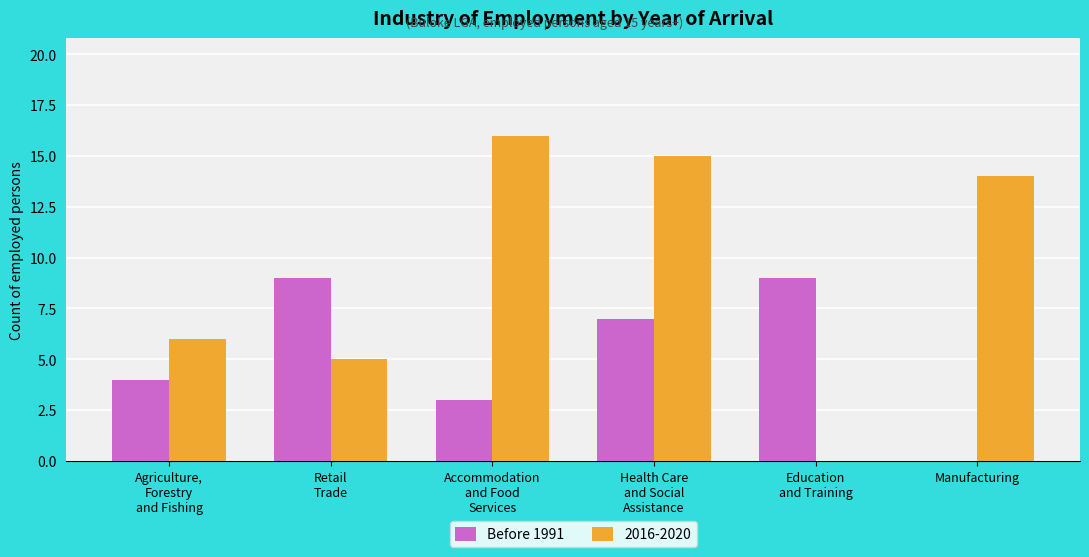

Which series has the largest total across all categories?

2016-2020